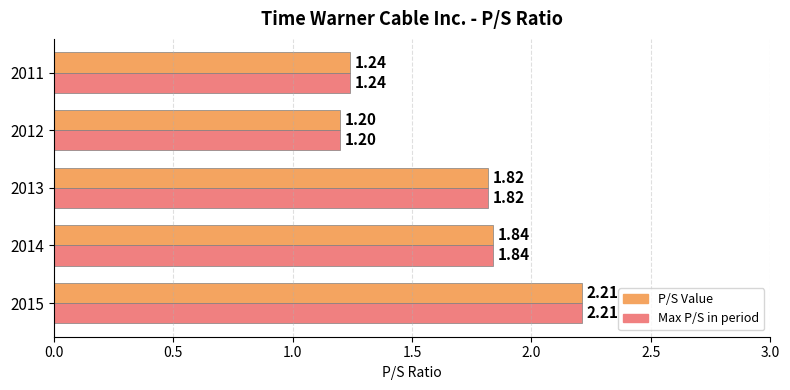

List the labels in order of Max P/S in period value, smallest first.

2012, 2011, 2013, 2014, 2015